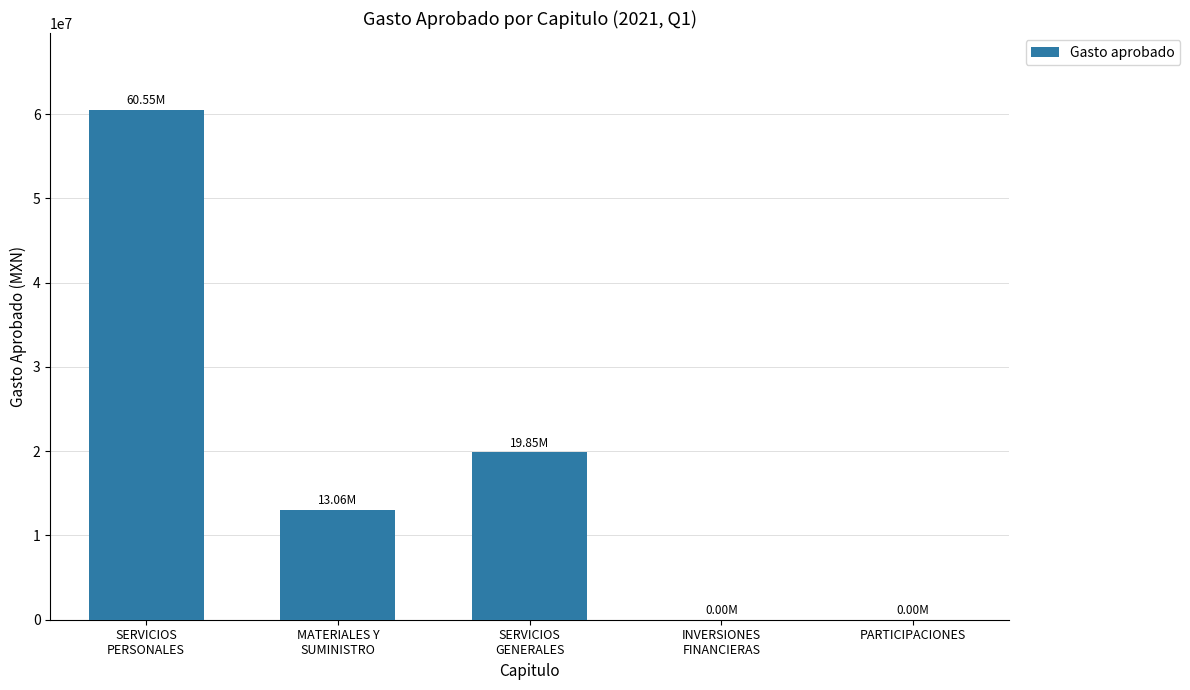

Which label corresponds to the largest value in the chart?

SERVICIOS
PERSONALES